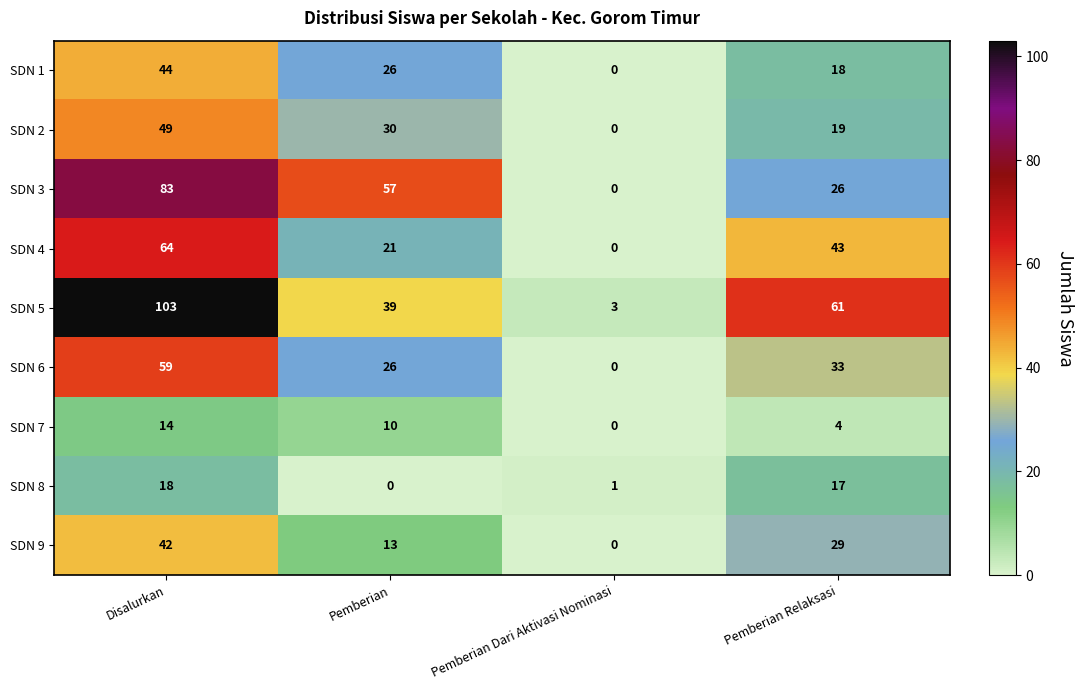

Which series has the largest total across all categories?

SDN 5